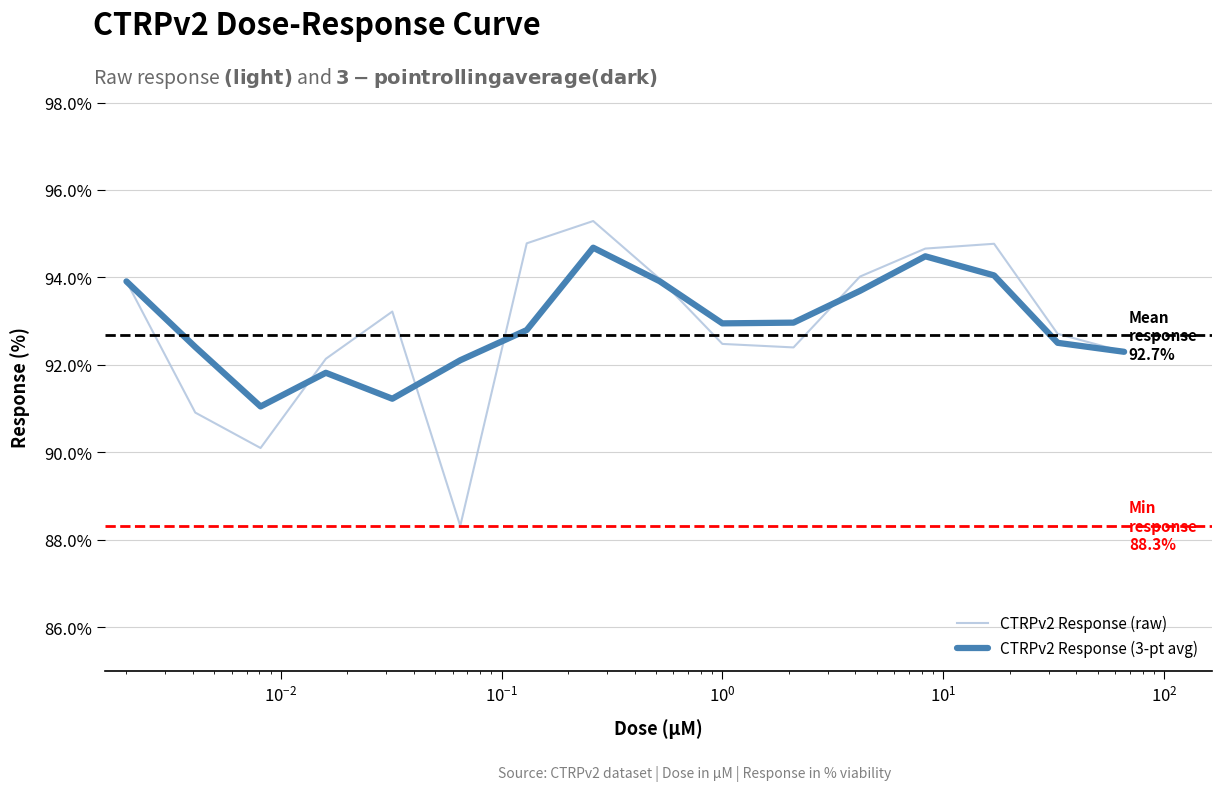

List the series in order of their peak value, highest first.

CTRPv2 Response (raw), CTRPv2 Response (3-pt avg)